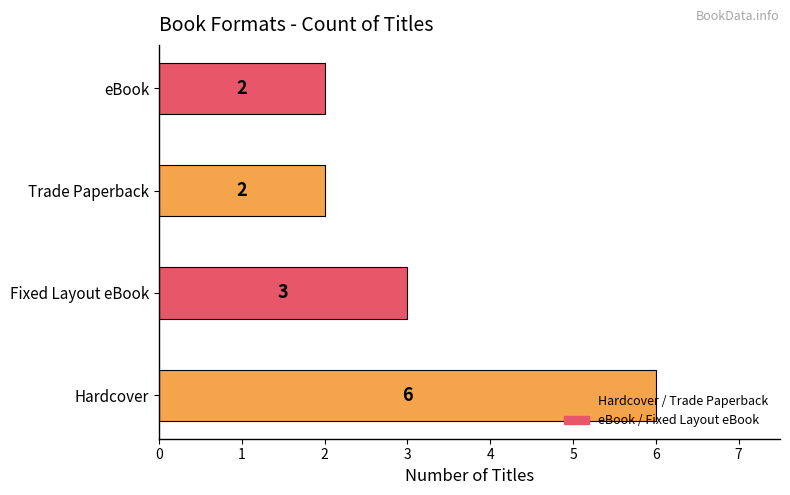

How many values are between 2 and 6?

4